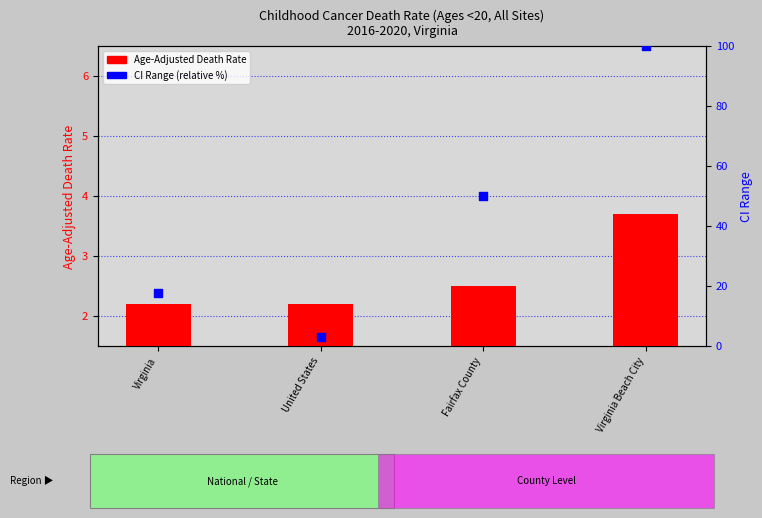

Which series has the largest Y range (max minus min)?

CI Range (relative %)